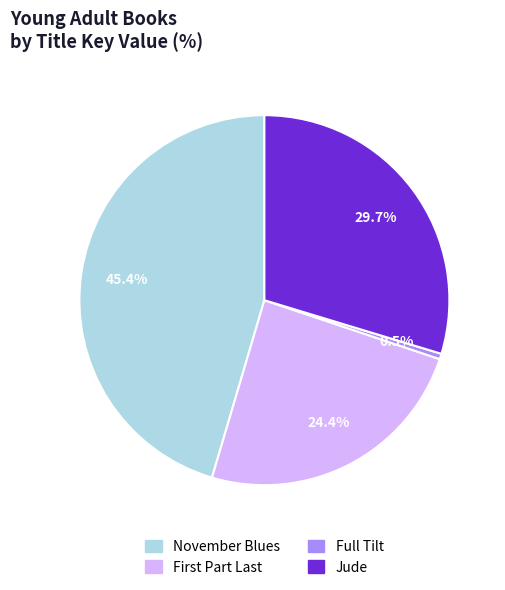

Count the number of slices in the pie.

4